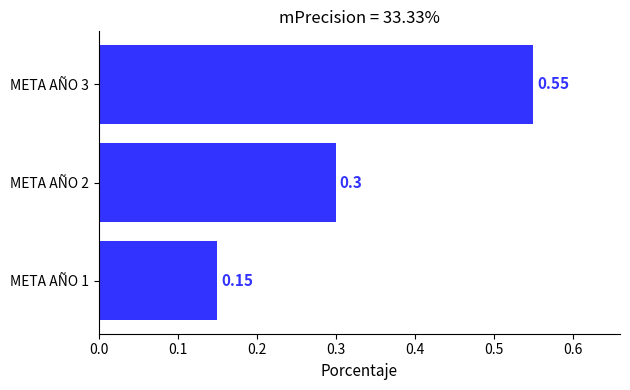

Which has a higher value, META AÑO 3 or META AÑO 2?

META AÑO 3